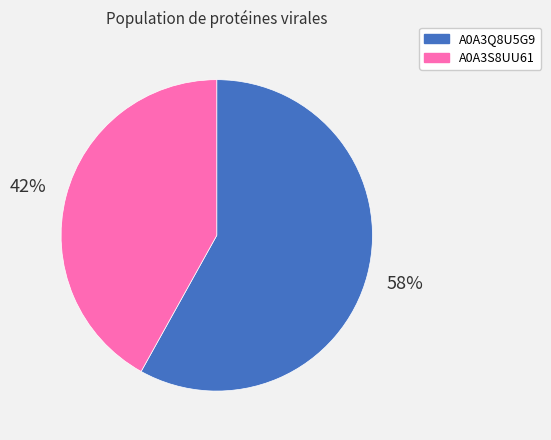

To the nearest percent, what is the average slice percentage?

50%